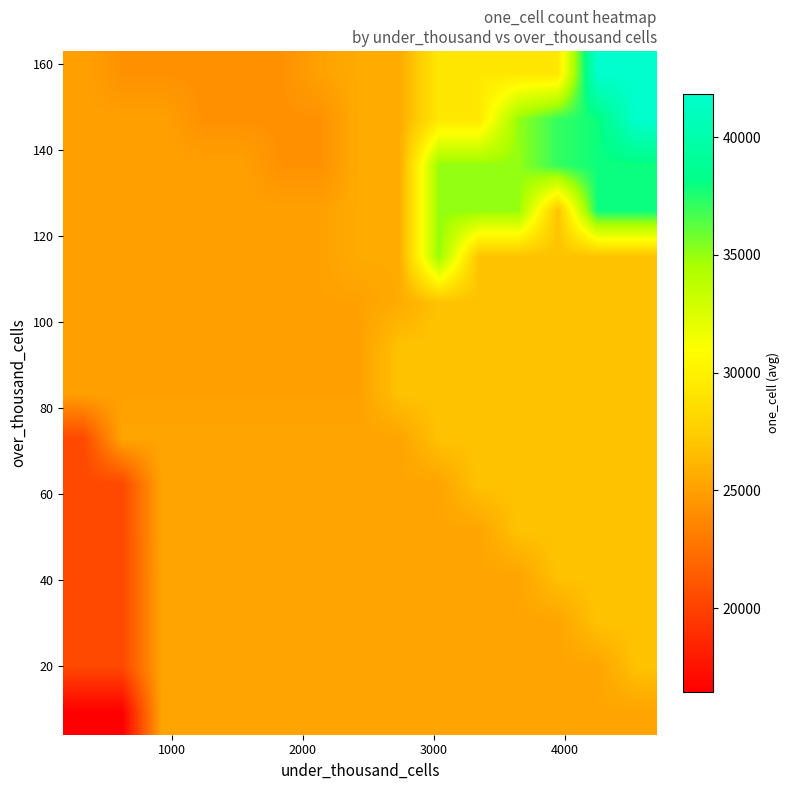

How many series are shown in this chart?

15